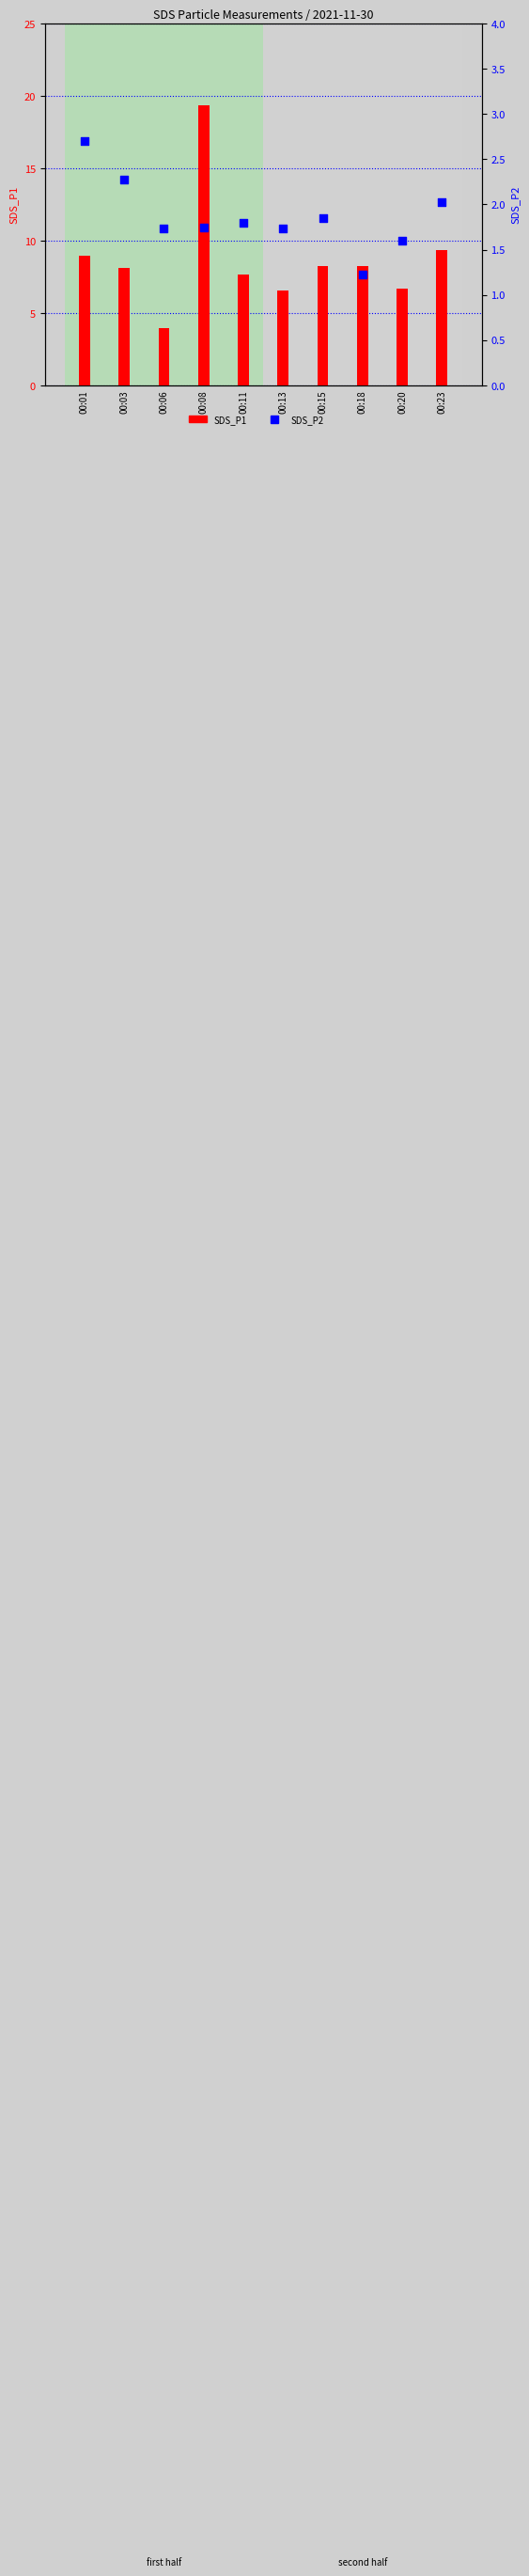

What is the total value across all series at 00:23?

11.3